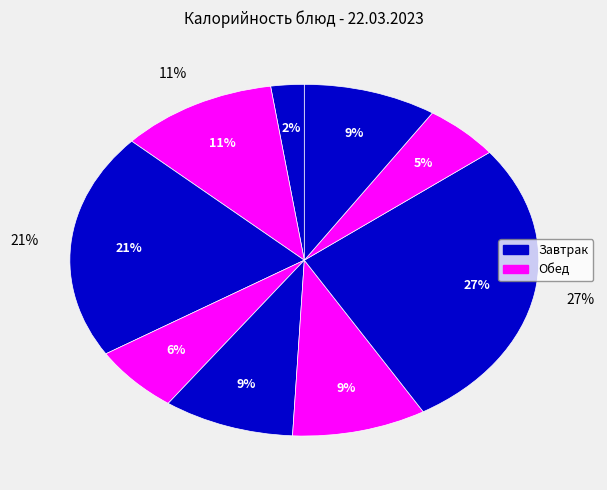

Is there a majority slice in this chart?

No